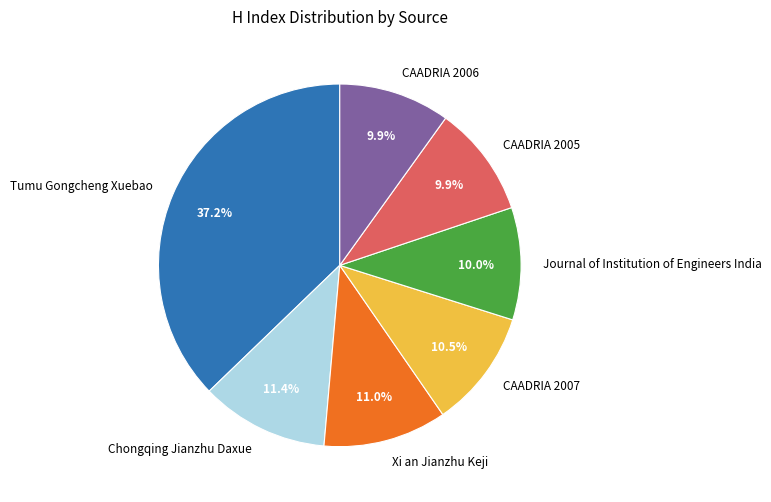

How many slices are in this pie chart?

7